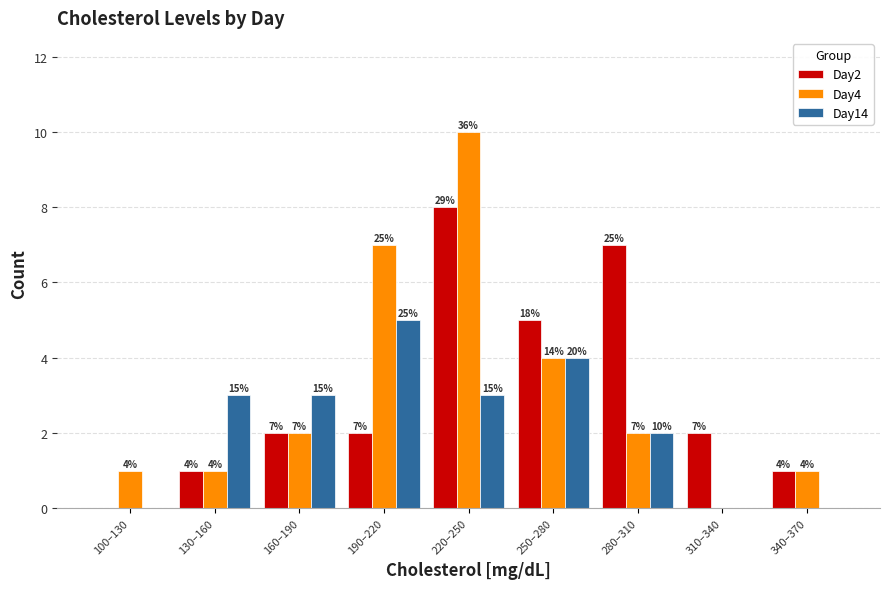

Reading left to right, what are all the values shown in this chart?

Day2: 100–130=0	130–160=1	160–190=2	190–220=2	220–250=8	250–280=5	280–310=7	310–340=2	340–370=1
Day4: 100–130=1	130–160=1	160–190=2	190–220=7	220–250=10	250–280=4	280–310=2	310–340=0	340–370=1
Day14: 100–130=0	130–160=3	160–190=3	190–220=5	220–250=3	250–280=4	280–310=2	310–340=0	340–370=0